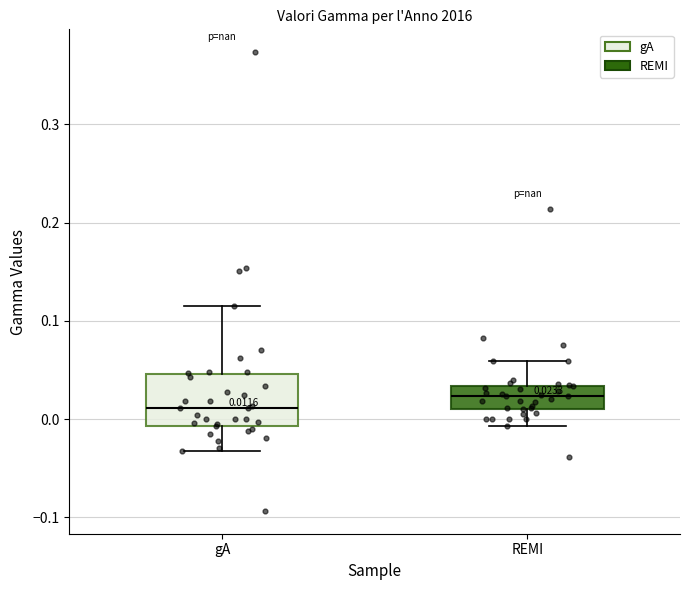

Comparing the boxes themselves (not the whiskers), which one is the tallest?

gA